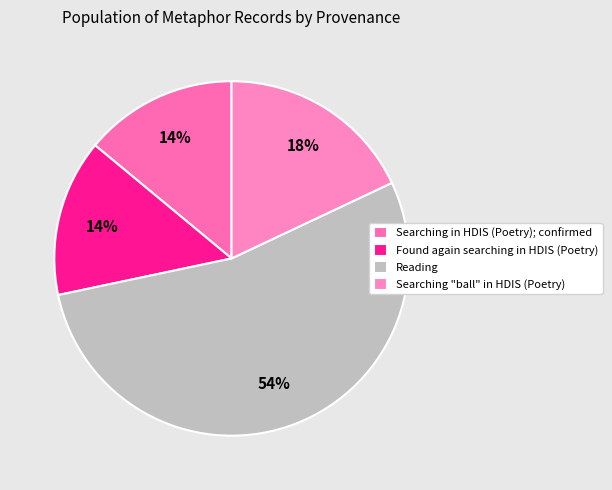

Is there any slice that represents more than half of the pie?

Yes